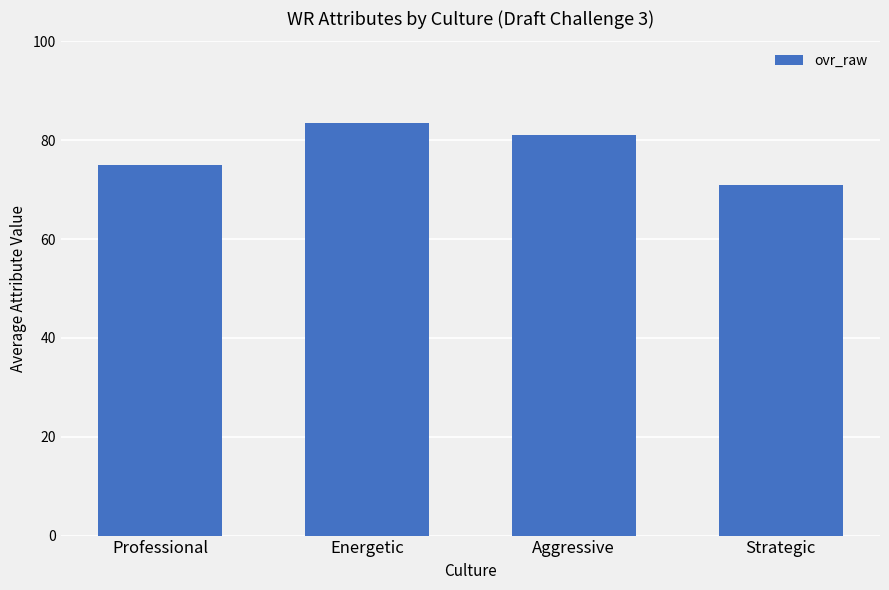

The value at Aggressive is 81.0. True or false?

True